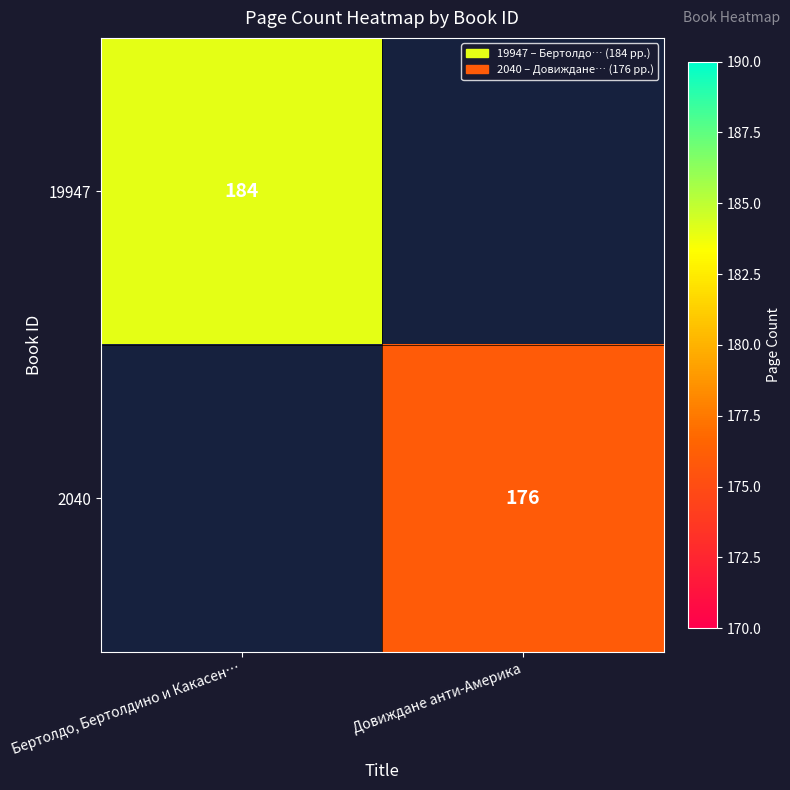

At how many categories does at least one series exceed 68?

2